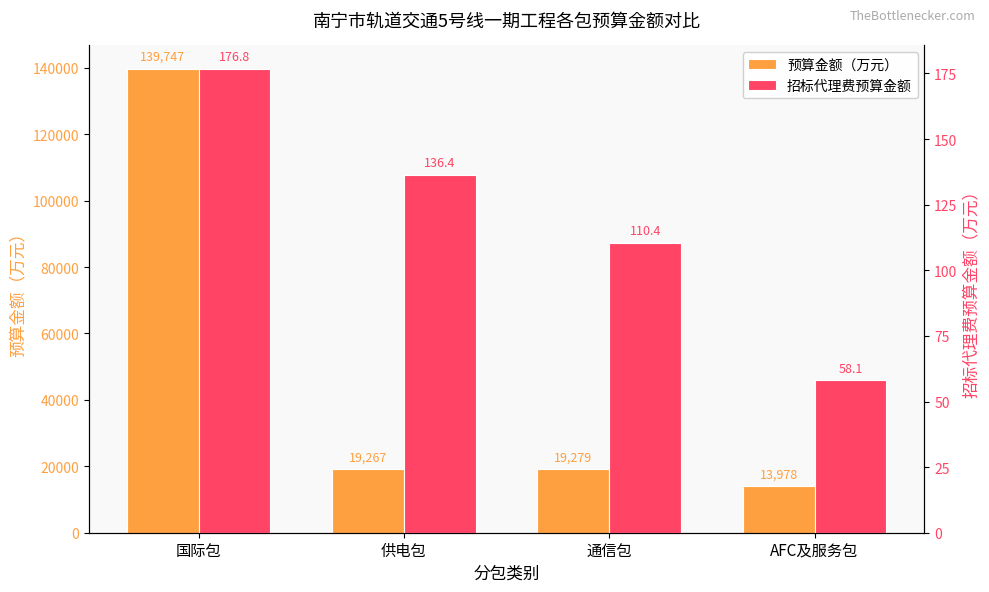

Reading left to right, list all the values displayed in this chart.

预算金额（万元）: 139747.0	19267.0	19279.0	13978.0
招标代理费预算金额: 176.8	136.4	110.4	58.1